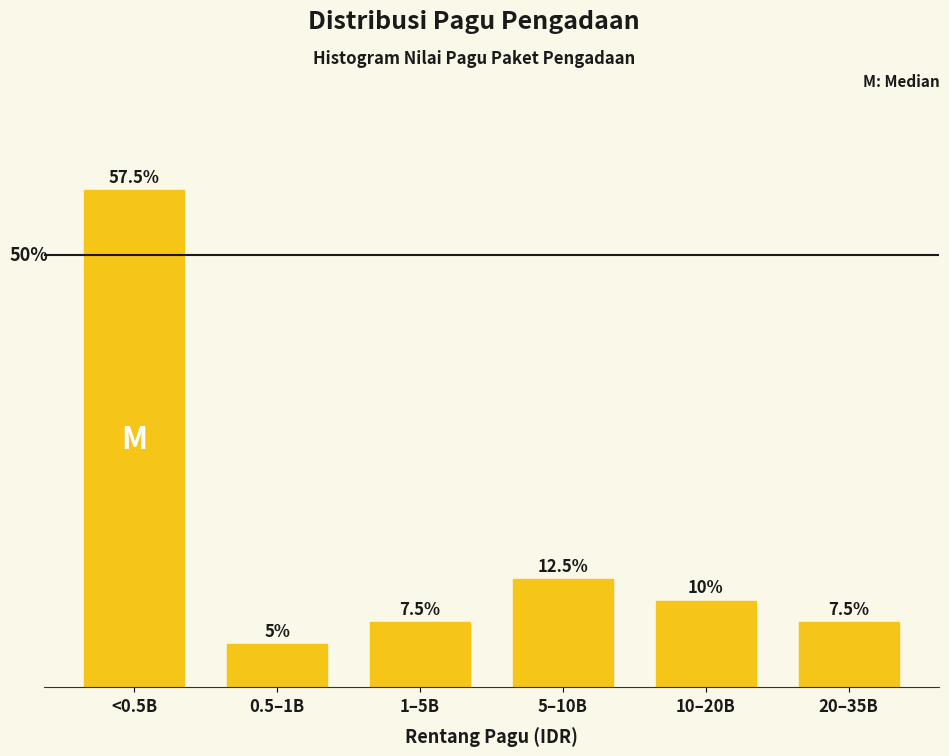

Between 0.5–1B and 1–5B, which is larger?

1–5B